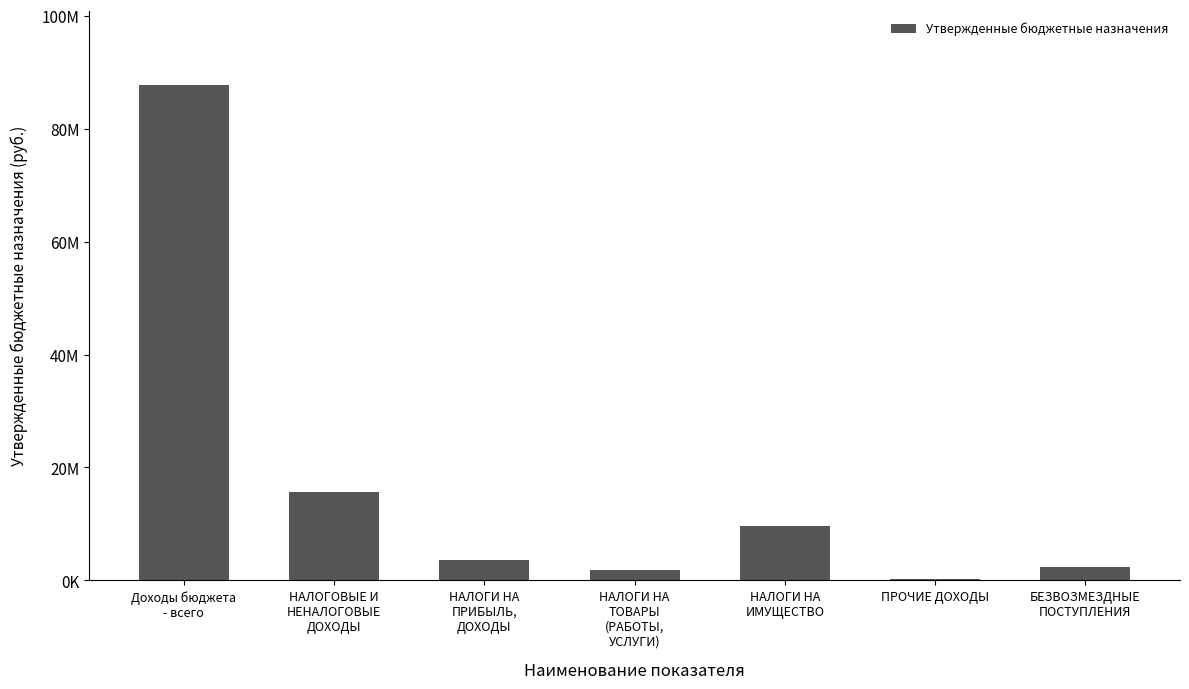

What position from the left is НАЛОГОВЫЕ И
НЕНАЛОГОВЫЕ
ДОХОДЫ?

2